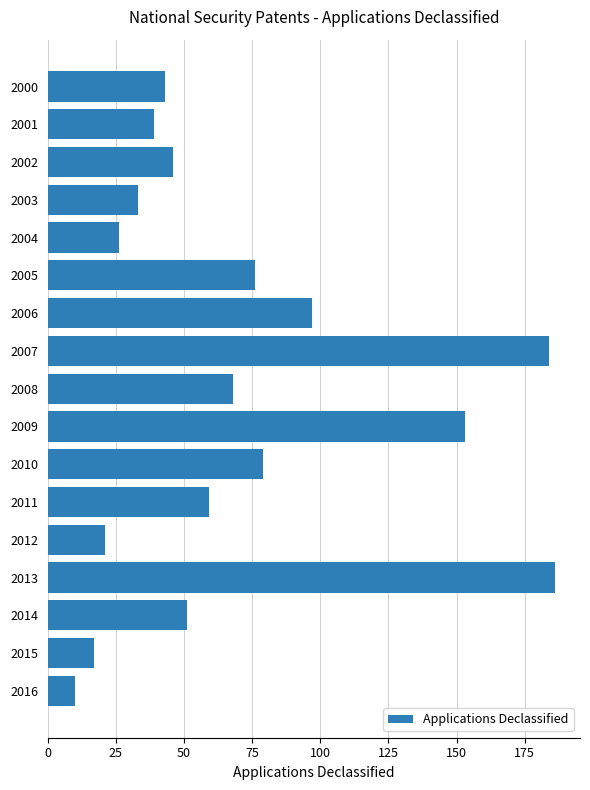

How many values are below 51?

8